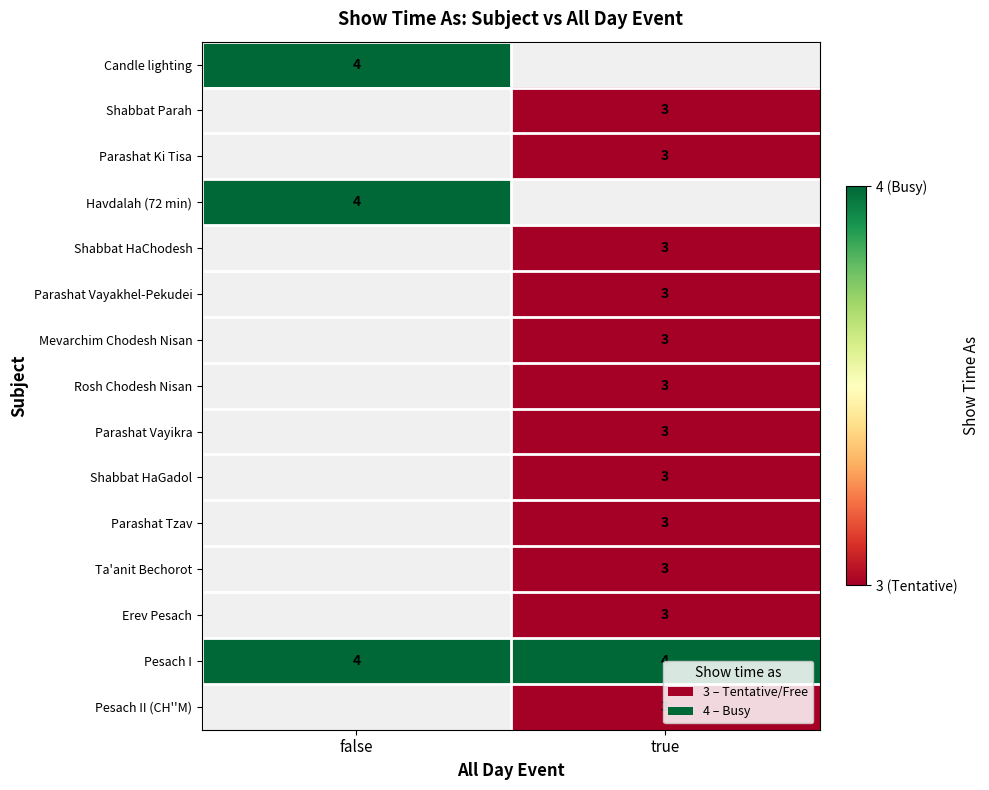

The Shabbat Parah series shows 5 at true. True or false?

False